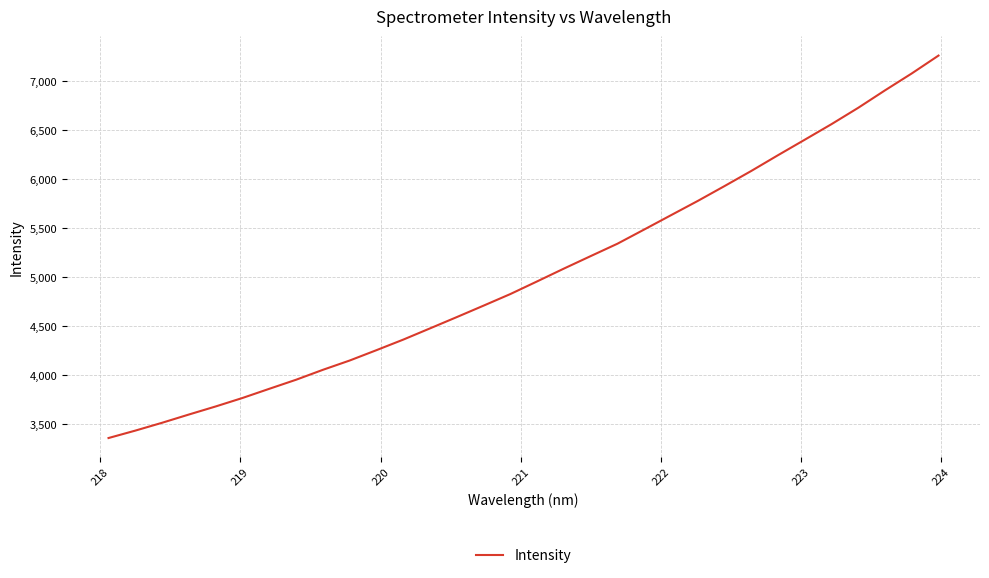

What is the minimum value shown in the chart?

3361.0